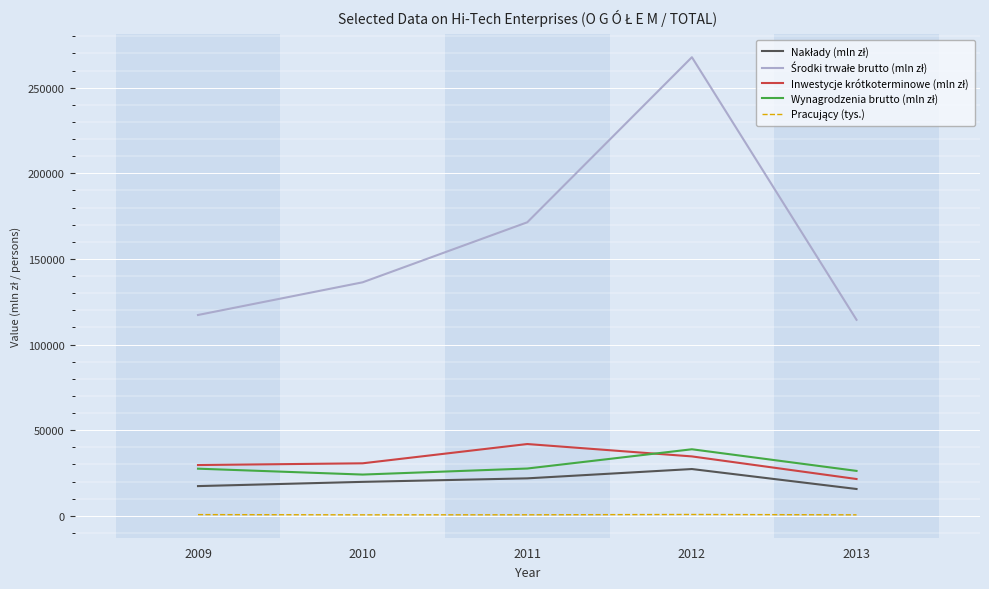

At which category is the sum across all series the highest?

2012